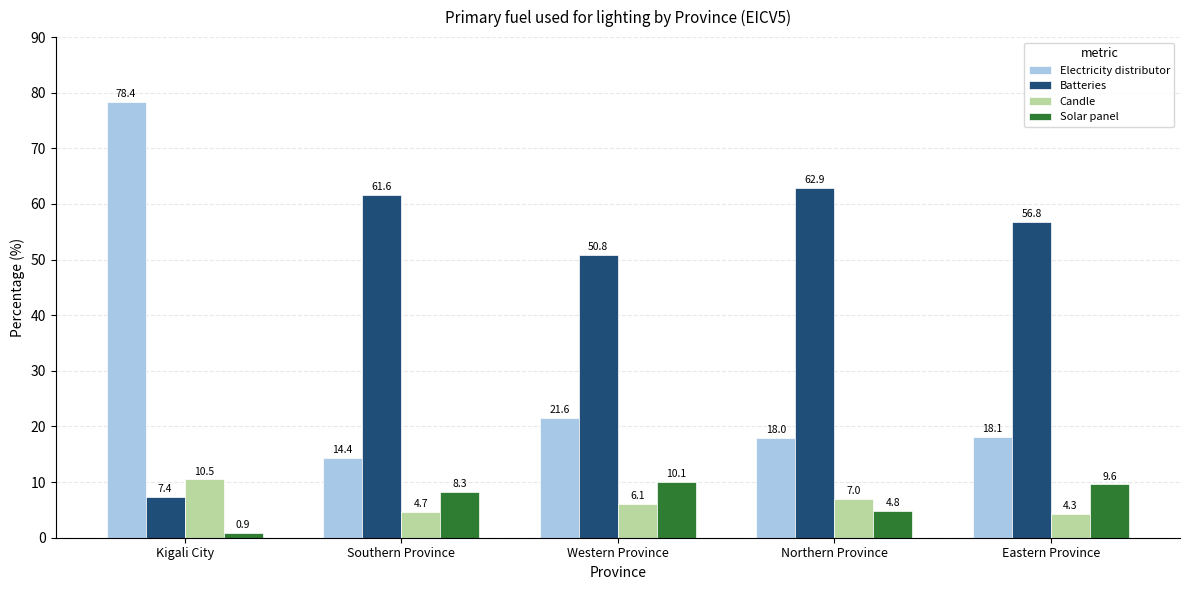

What is the greatest value displayed?

78.4